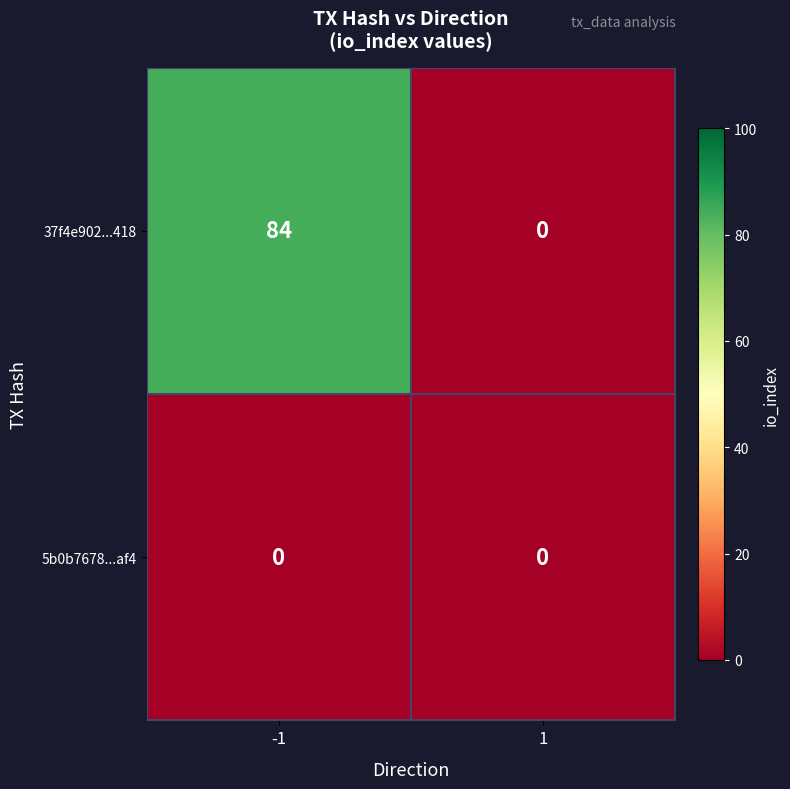

Reading left to right, transcribe all the data shown in this chart.

37f4e902...418: 84	0
5b0b7678...af4: 0	0